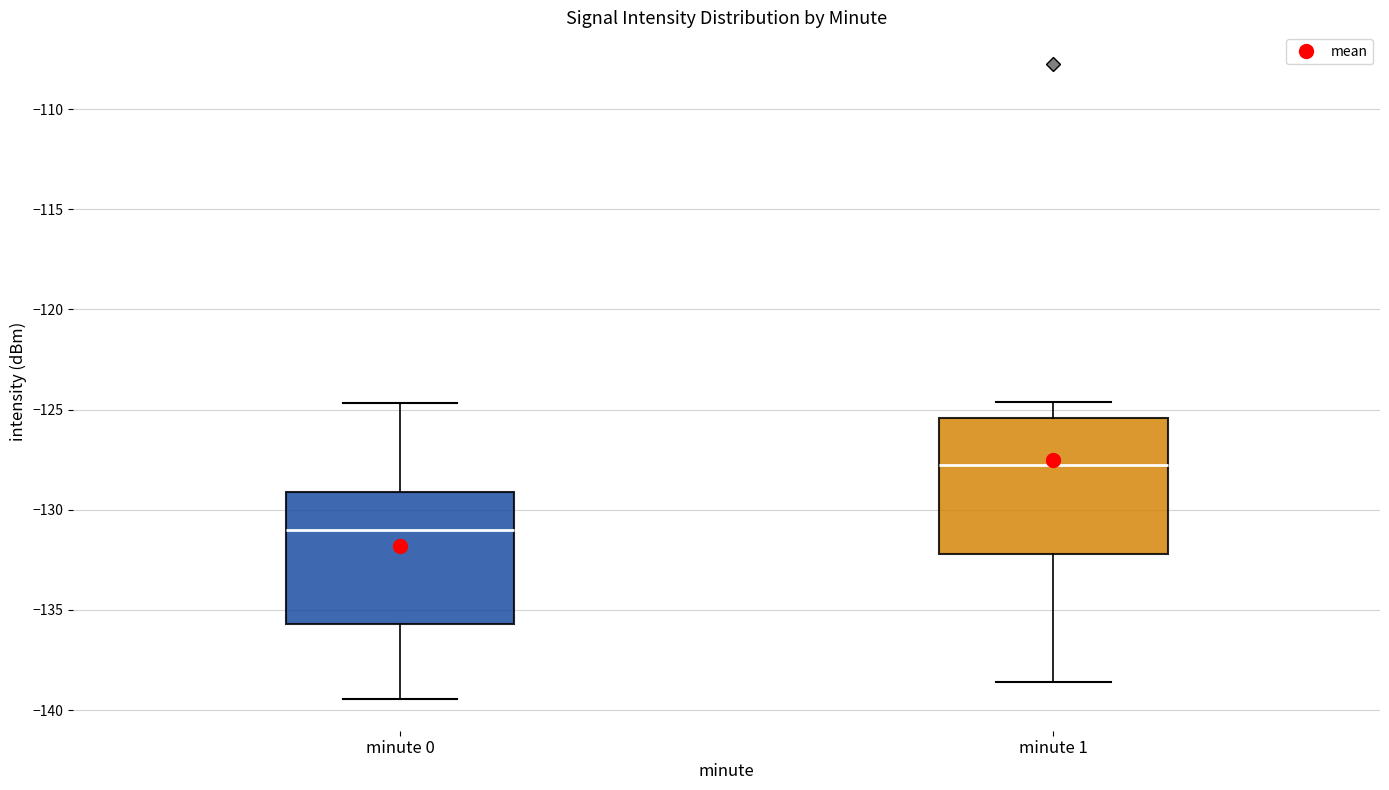

Reading left to right, read every box against the y-axis: the position of its median line, the range the box covers, and the ends of its whiskers. The values are not printed on the chart, so give them approximately, as read against the axis.

minute 0: median -131.0, box -135.5 to -129.0, whiskers -139.5 to -124.5
minute 1: median -128.0, box -132.0 to -125.5, whiskers -138.5 to -124.5